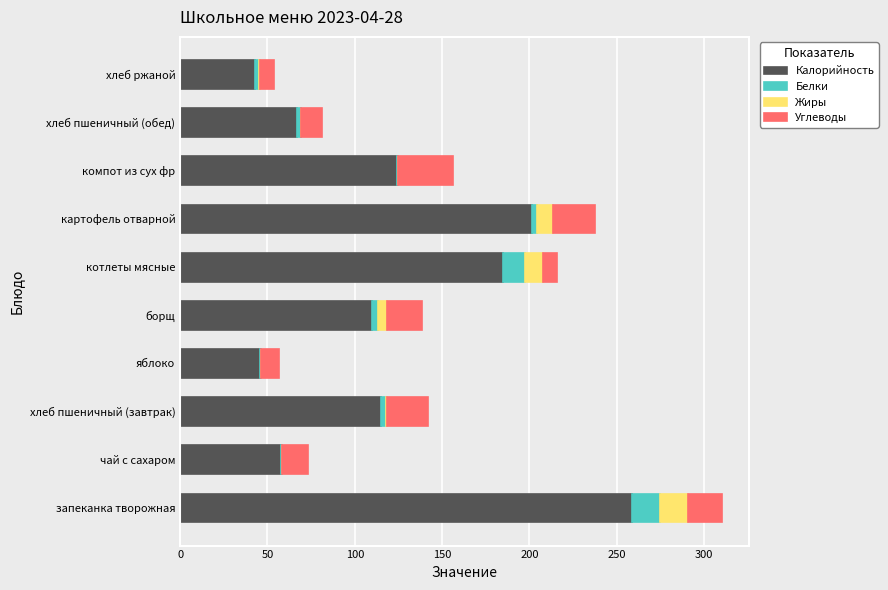

What are all the series names shown in the legend?

Калорийность, Белки, Жиры, Углеводы